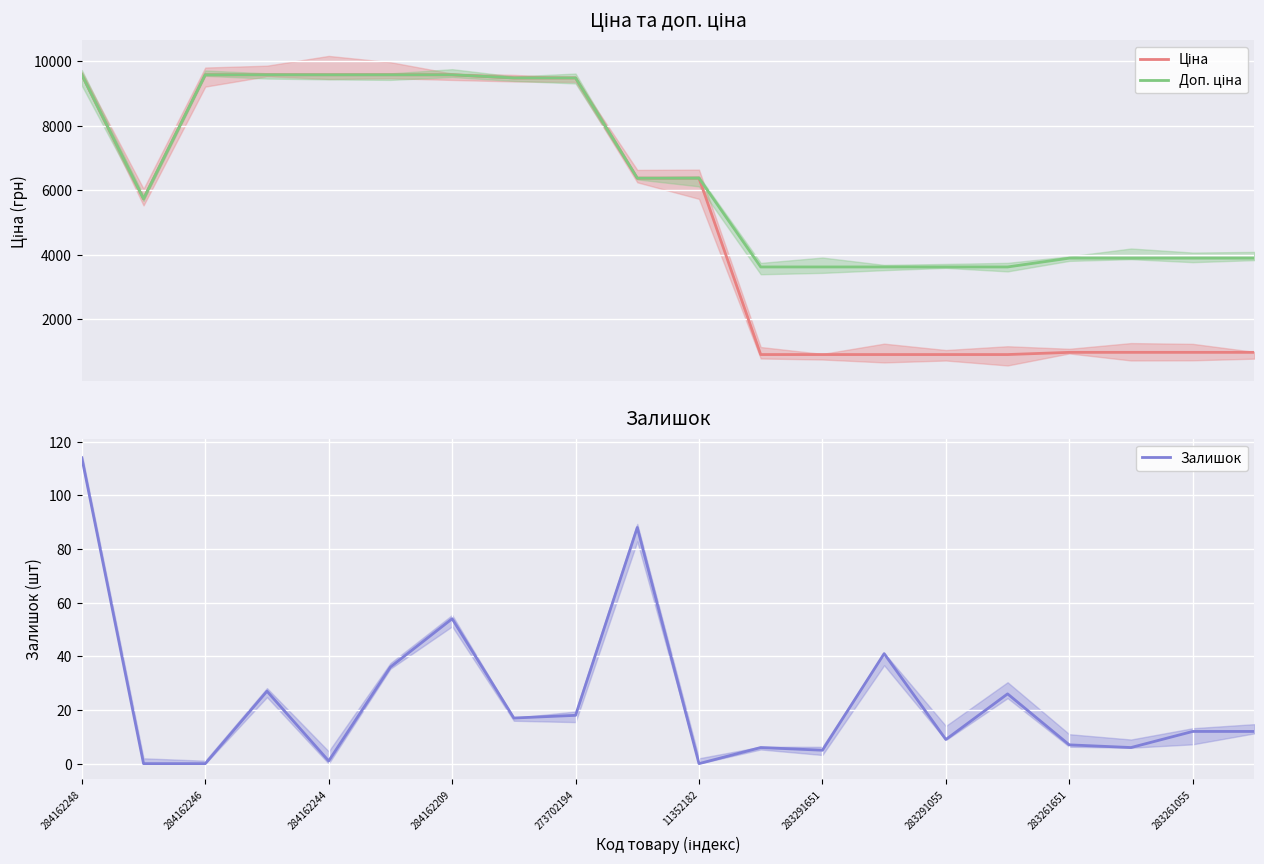

What is the maximum value for Залишок?

114